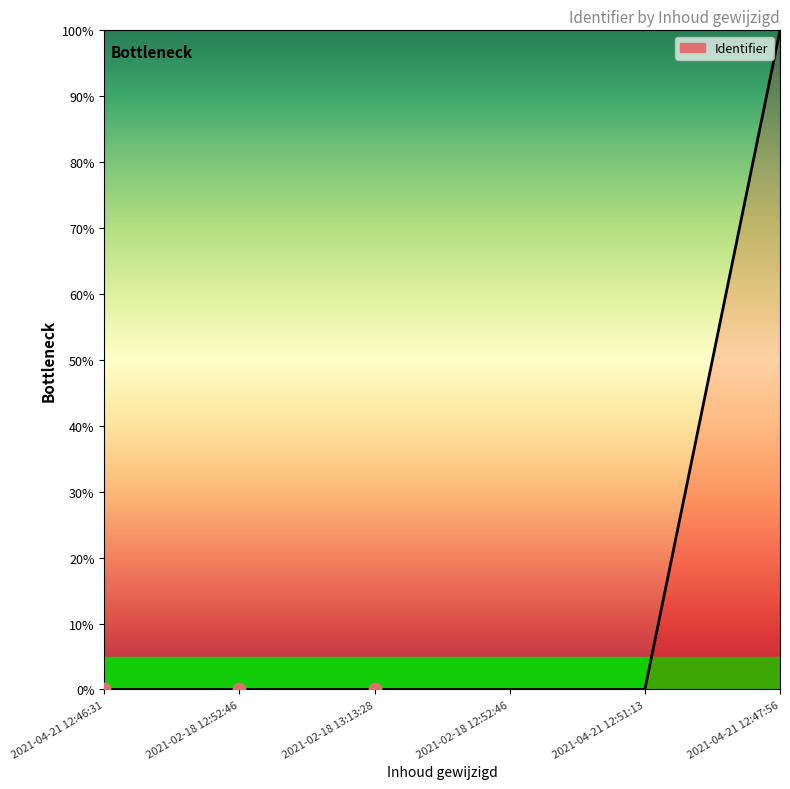

Which has a higher value, 2021-04-21 12:51:13 or 2021-02-18 12:52:46?

2021-04-21 12:51:13